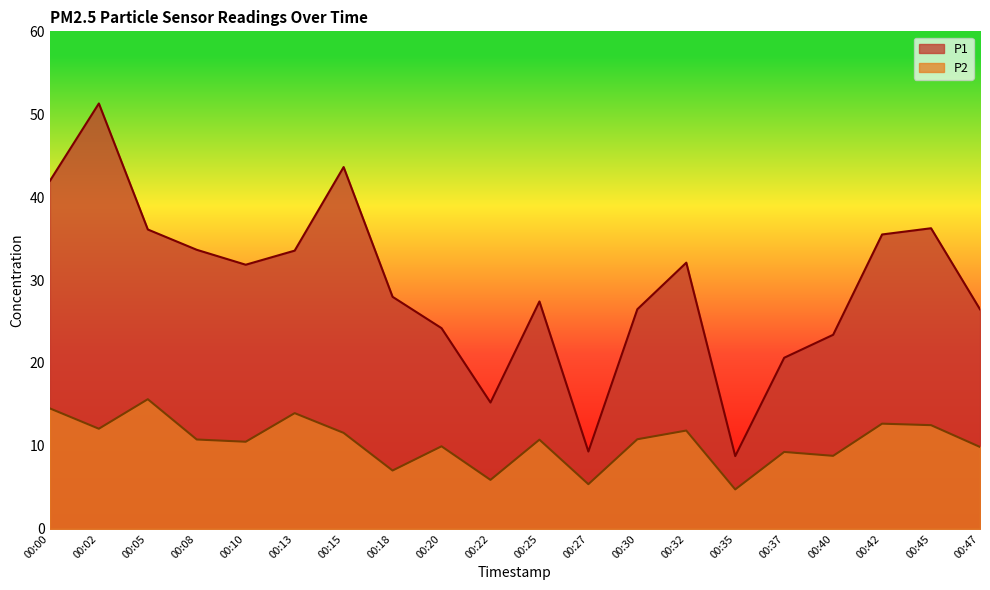

Reading left to right, list all the values displayed in this chart.

P1: 42.0	51.3	36.1	33.6	31.9	33.5	43.6	28.0	24.2	15.2	27.4	9.3	26.5	32.1	8.8	20.6	23.4	35.5	36.2	26.5
P2: 14.5	12.1	15.6	10.8	10.5	13.9	11.6	7.0	9.9	5.9	10.8	5.4	10.8	11.8	4.8	9.3	8.8	12.7	12.5	9.9